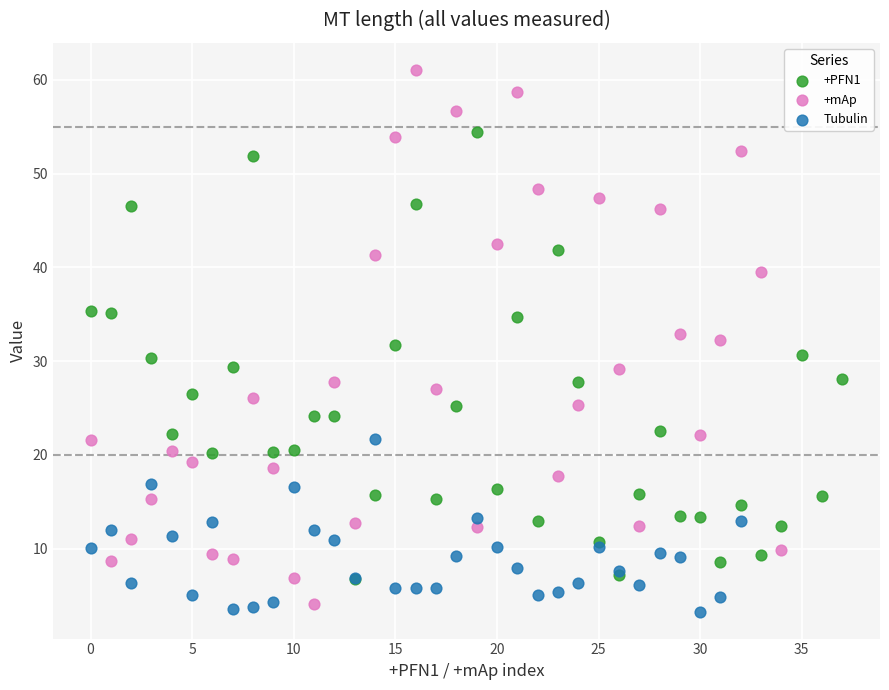

Which series reaches the maximum Y coordinate?

+mAp